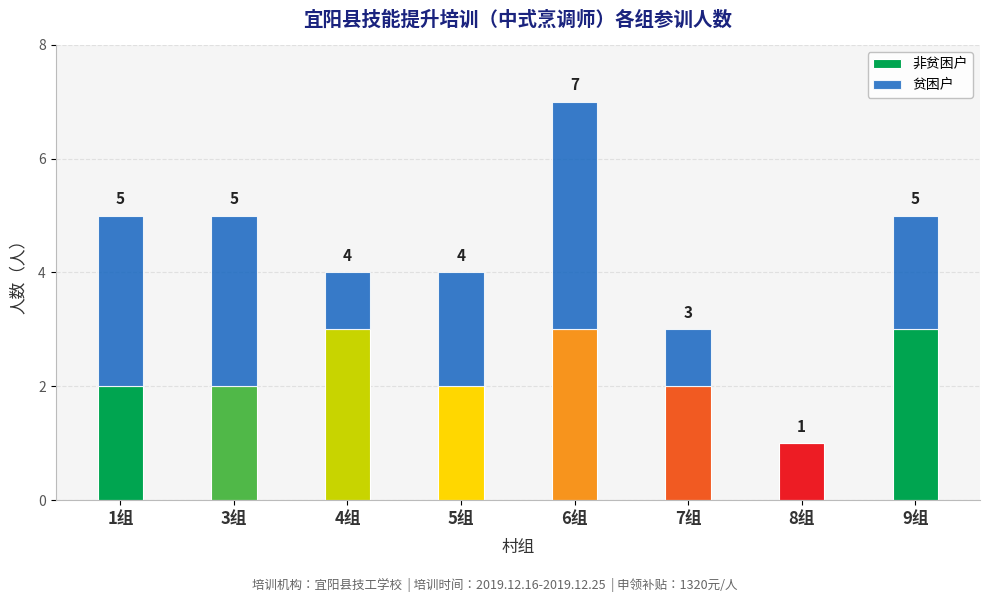

What is the total value across all series at 4组?

4